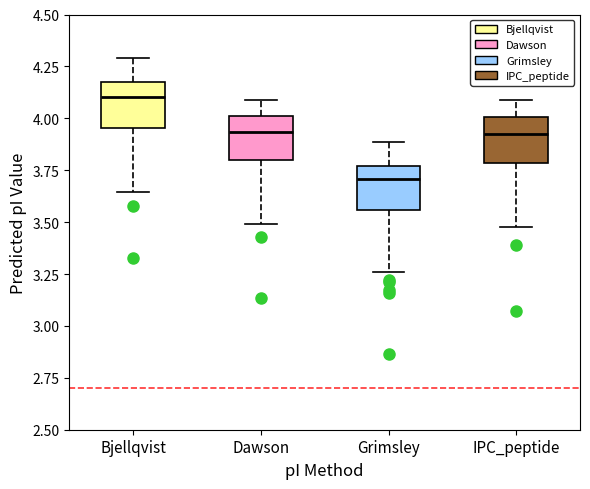

Where is the upper edge of the box for Dawson on the y-axis? The values are not printed on the chart, so give them approximately, as read against the axis.

4.00